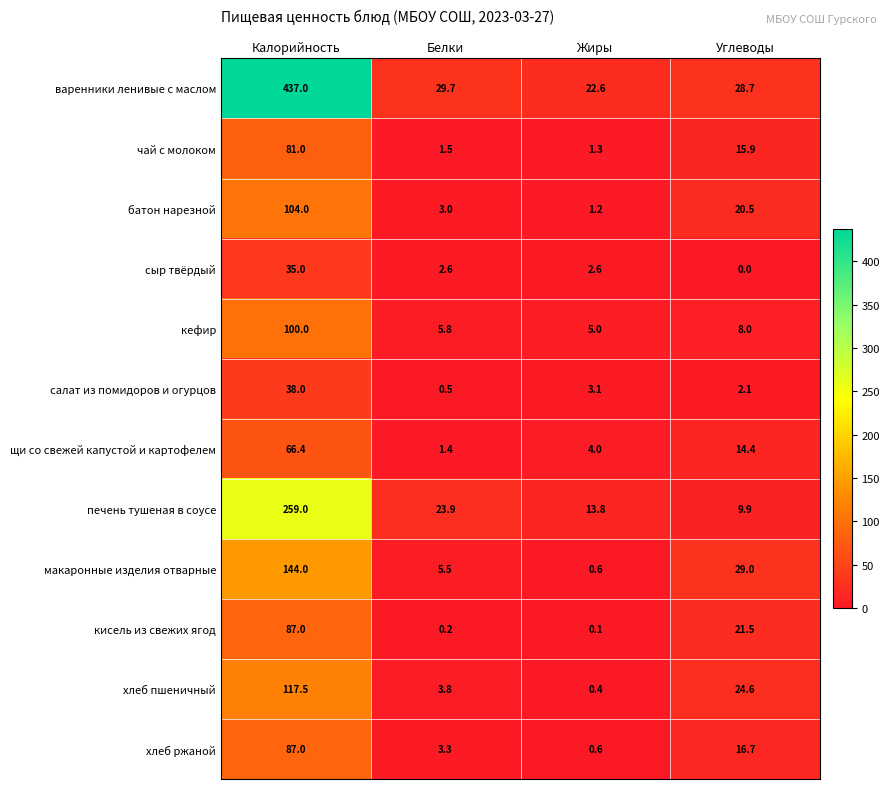

Where is кефир nearest to the value 52?

Углеводы